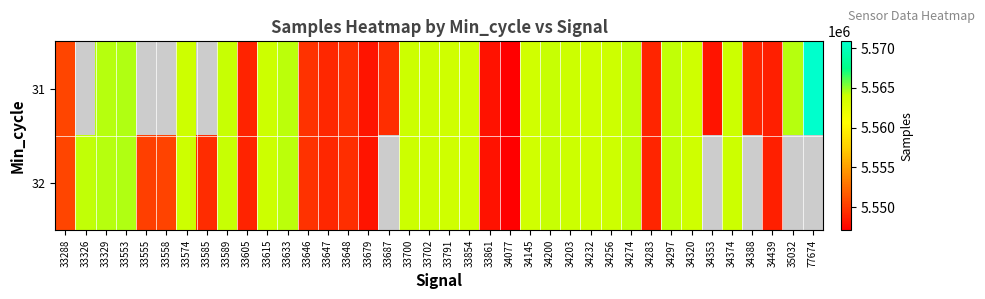

Rank the series at 34297 from highest to lowest value.

31, 32